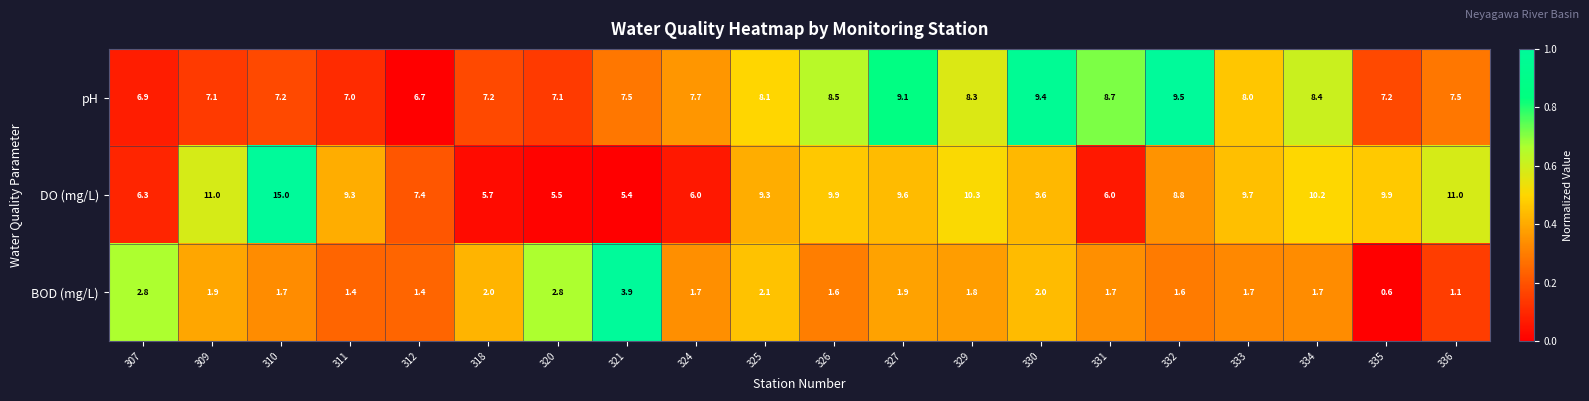

List the series in order of their peak value, highest first.

DO (mg/L), pH, BOD (mg/L)